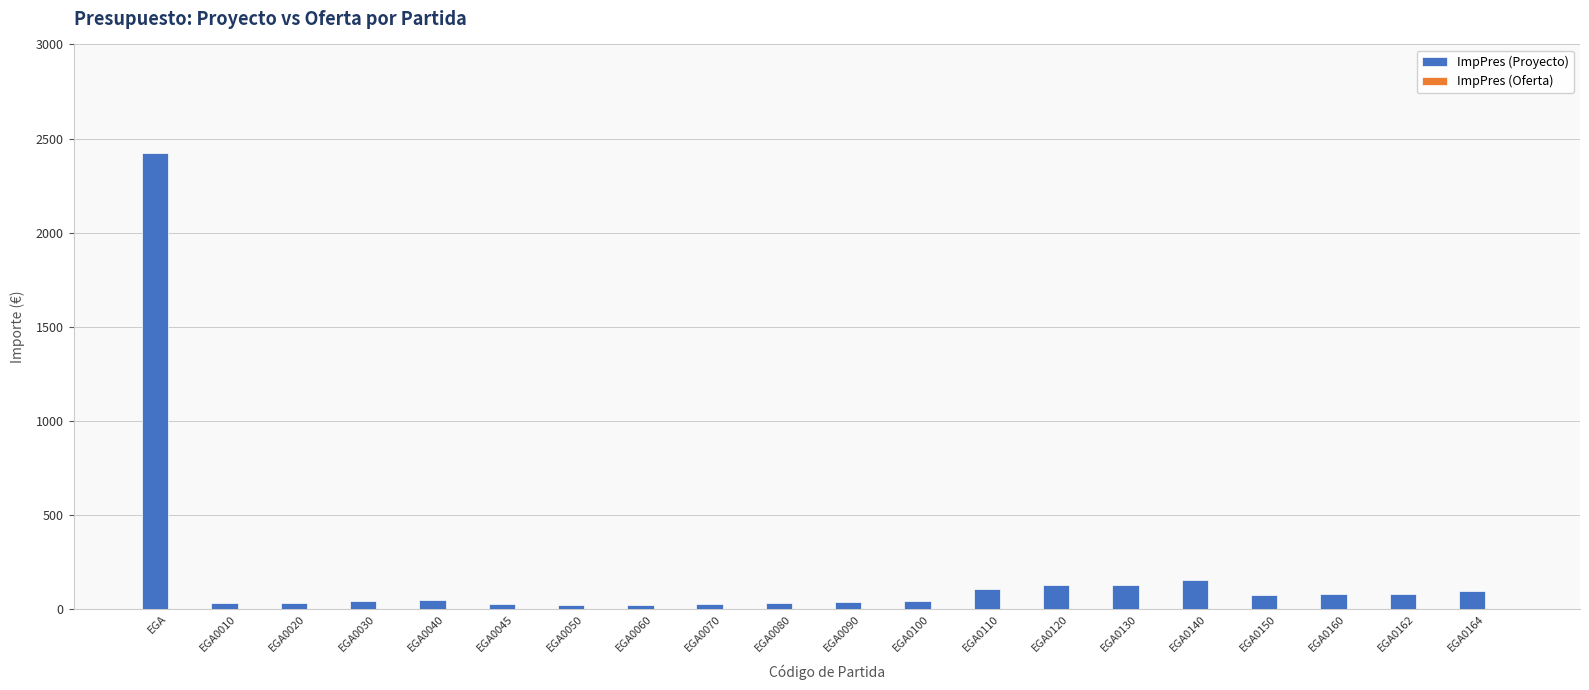

What is the average value?

181.6